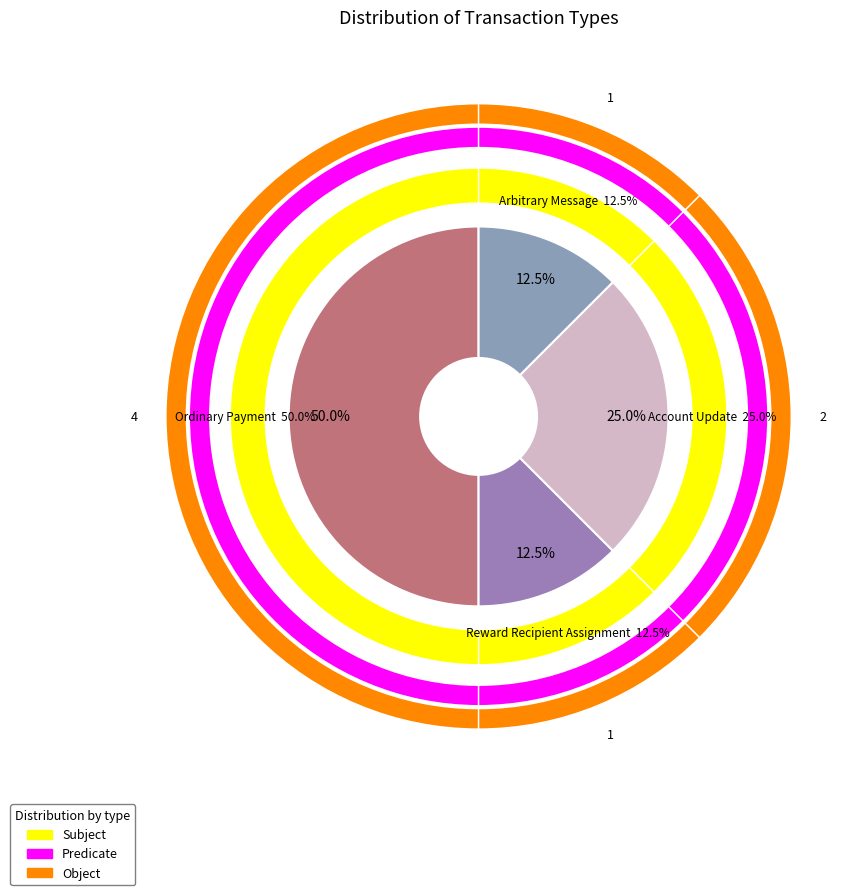

Is there a majority slice in this chart?

No